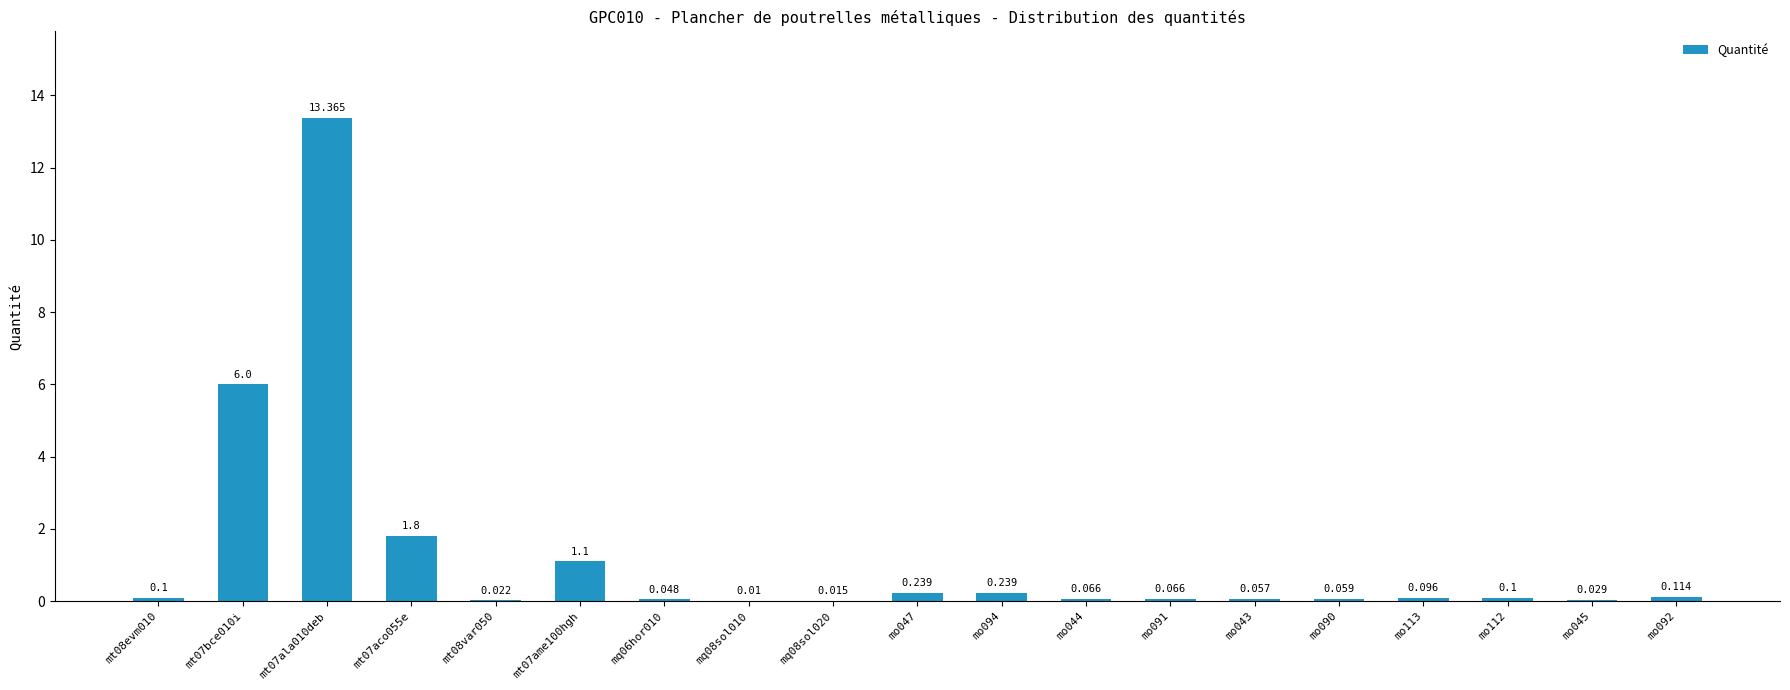

Reading left to right, what are all the values shown in this chart?

0.1	6.0	13.4	1.8	0.0	1.1	0.0	0.0	0.0	0.2	0.2	0.1	0.1	0.1	0.1	0.1	0.1	0.0	0.1